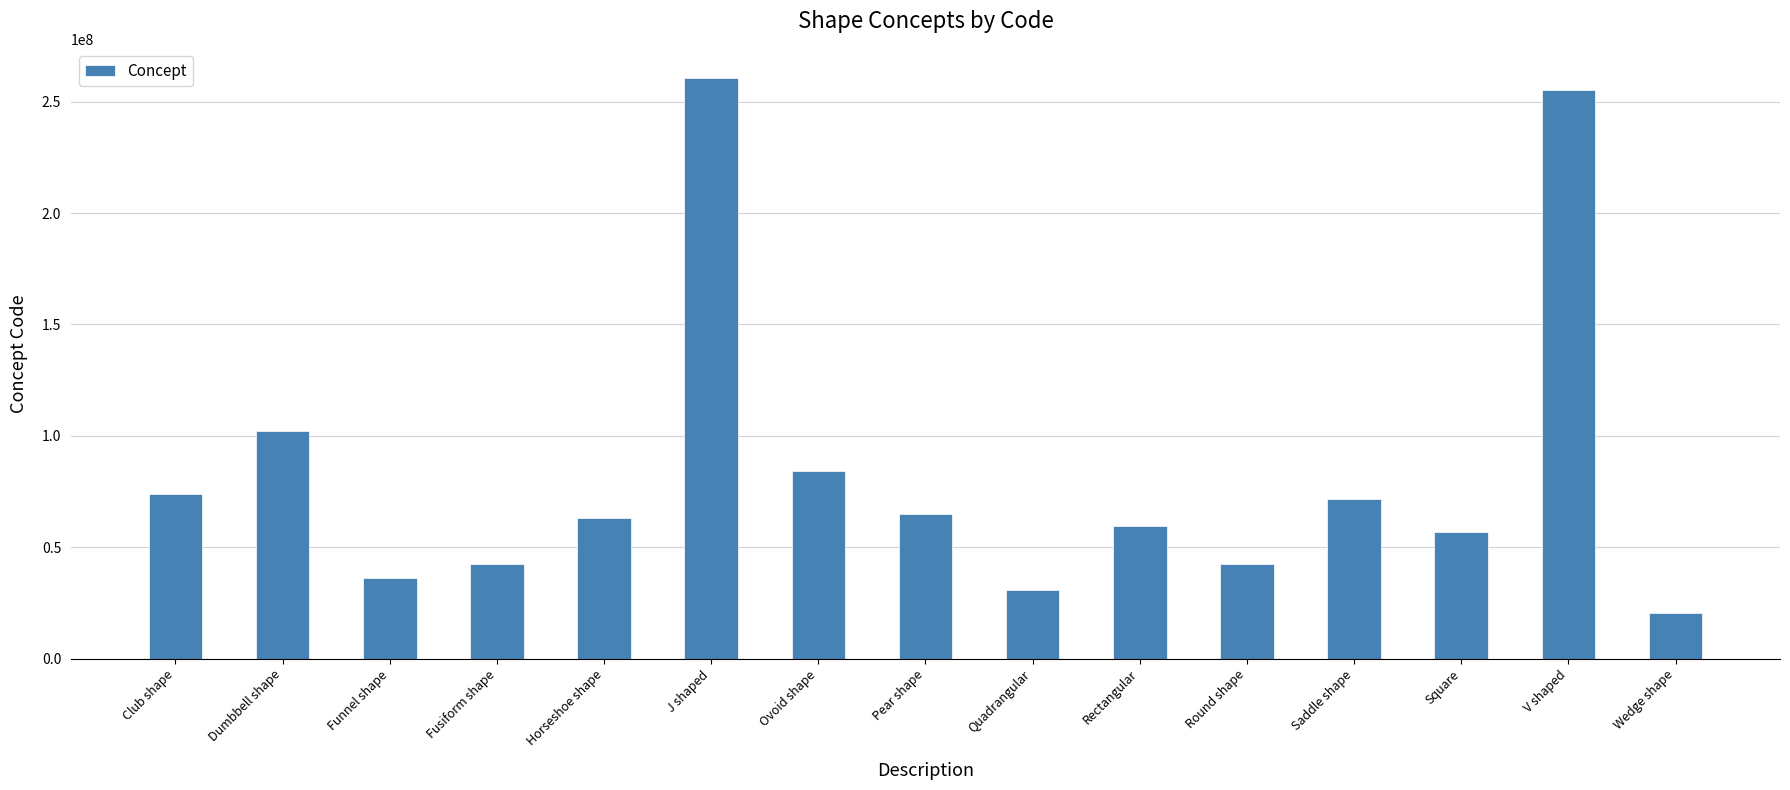

What is the minimum value shown in the chart?

20446002